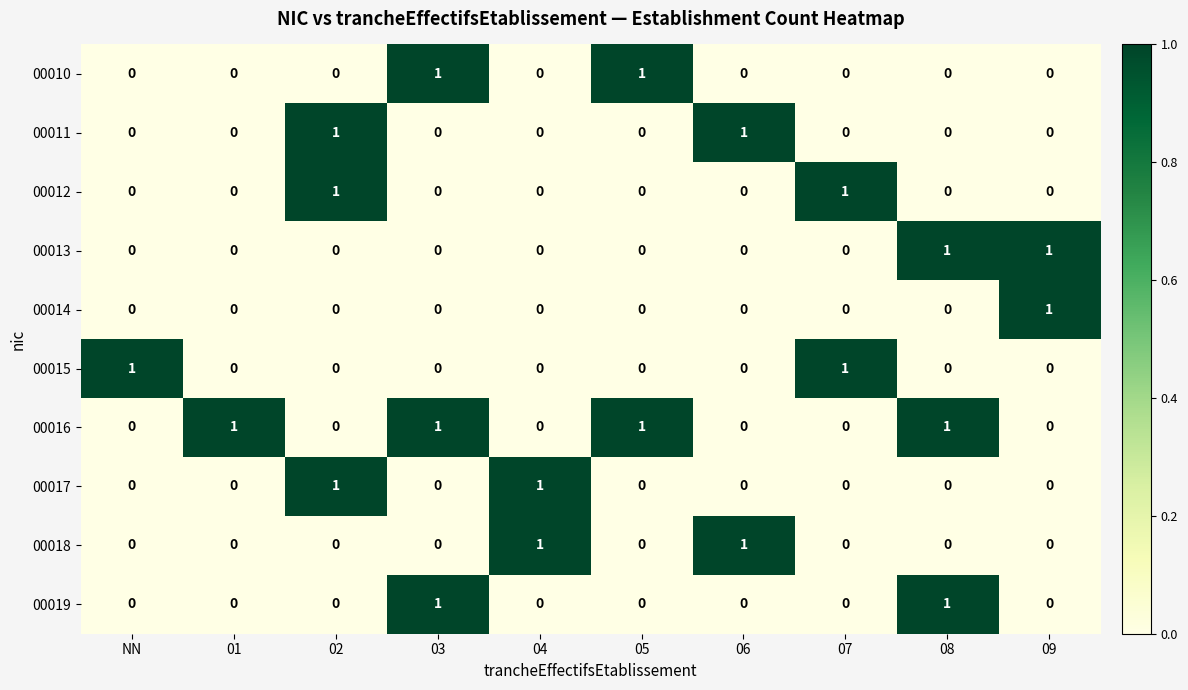

True or false: 00015 has a value of 0 at 08.

True